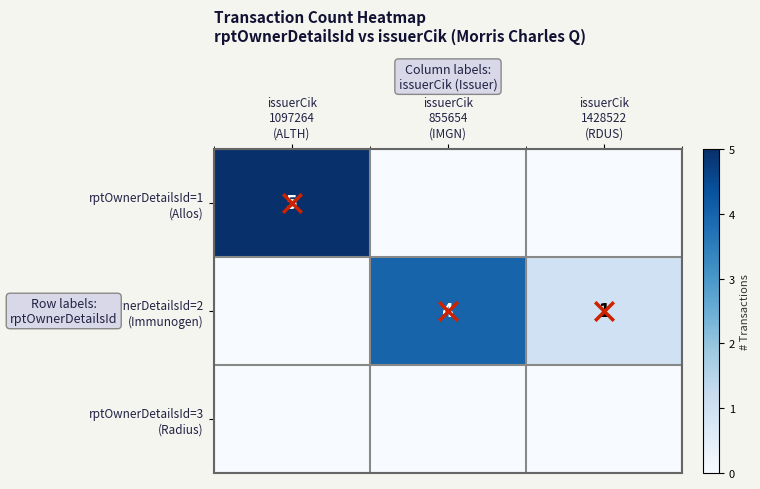

Which category has the highest value in the rptOwnerDetailsId=2 (Immunogen) series?

issuerCik 855654 (IMGN)